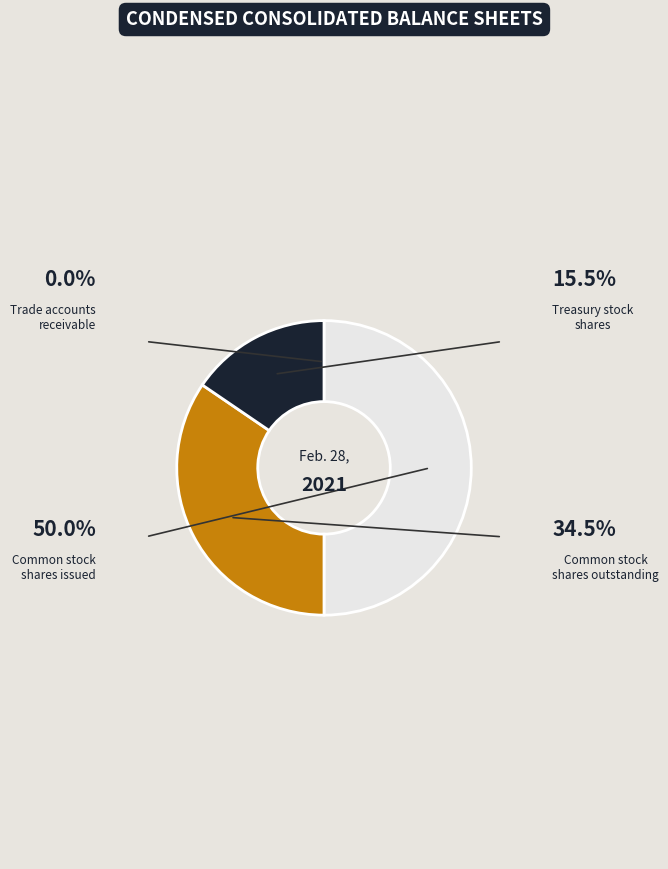

Which category has the smallest portion of the pie?

Trade accounts
receivable